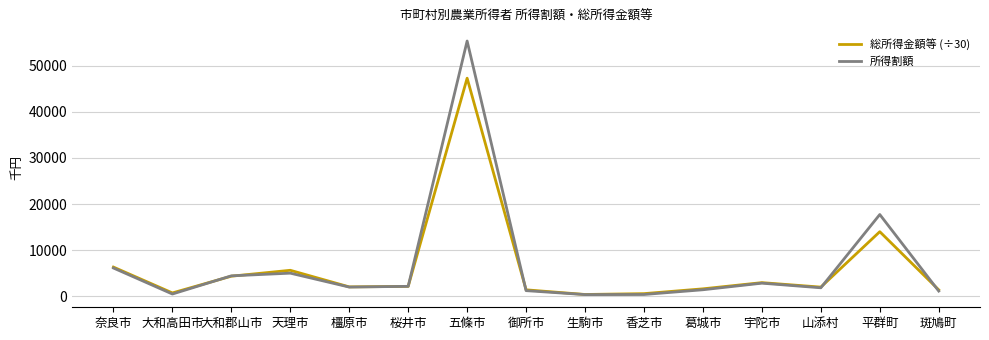

Is this an area chart (filled region under the line)?

No